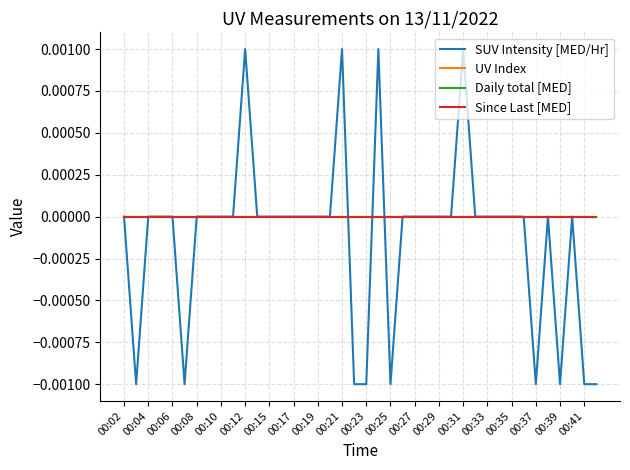

Does the chart display data point markers on the line(s)?

No